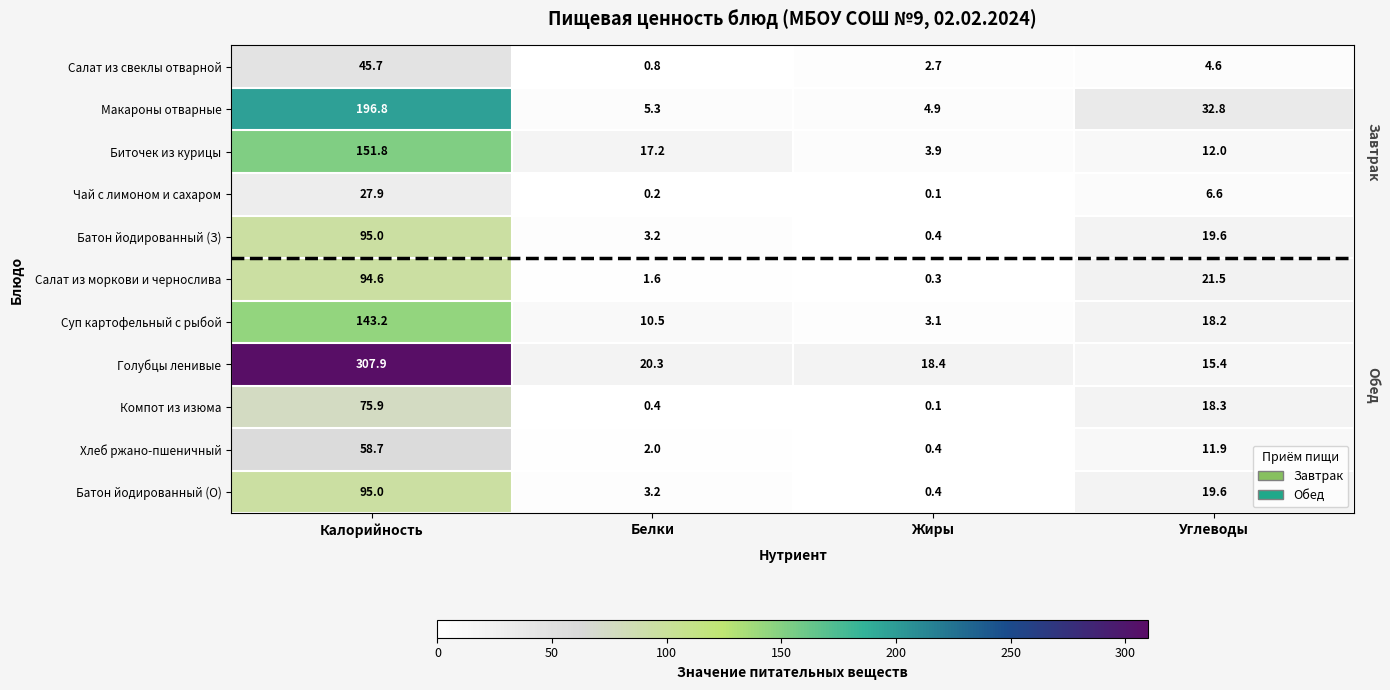

Read the Голубцы ленивые value at Белки.

20.3